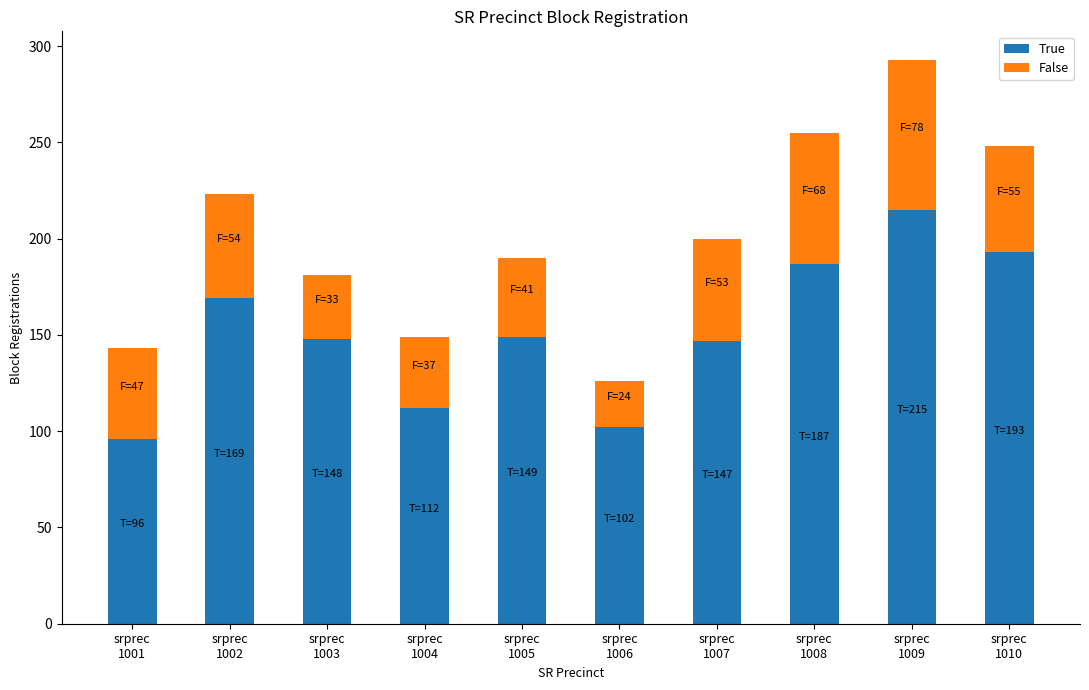

What is the difference between the maximum and second lowest values in the True series?

113